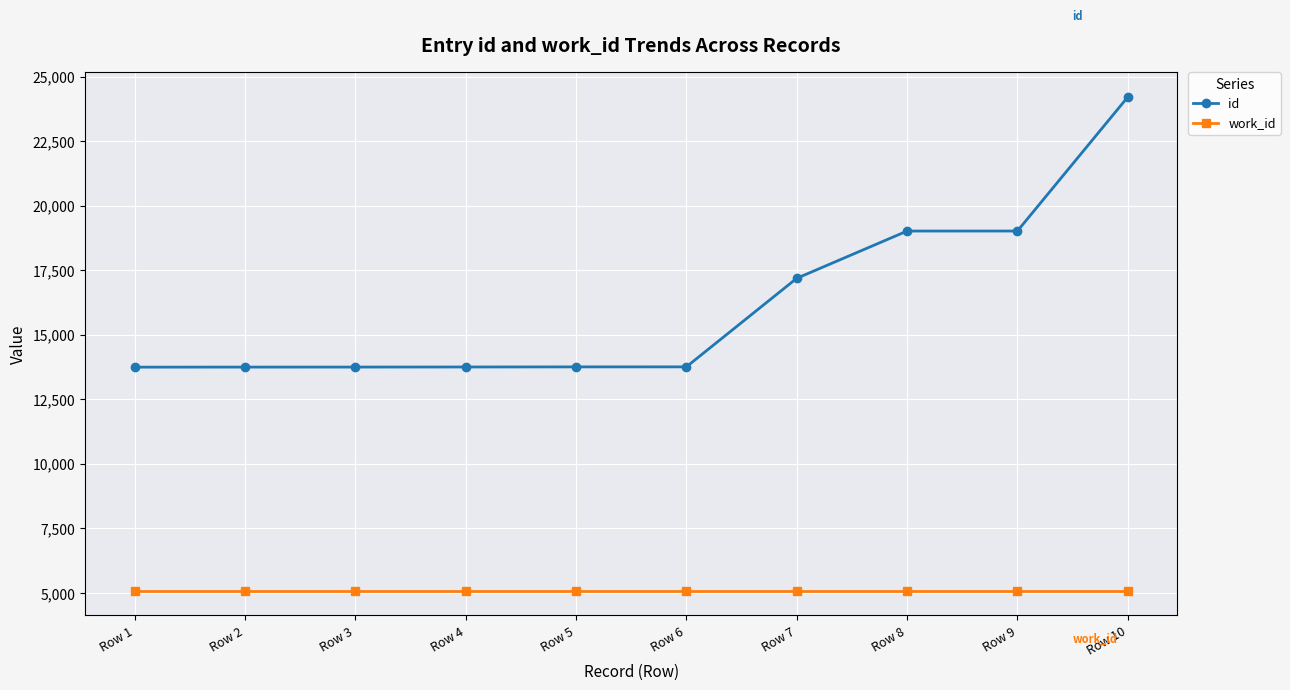

What is the total value across all series at Row 8?

24106